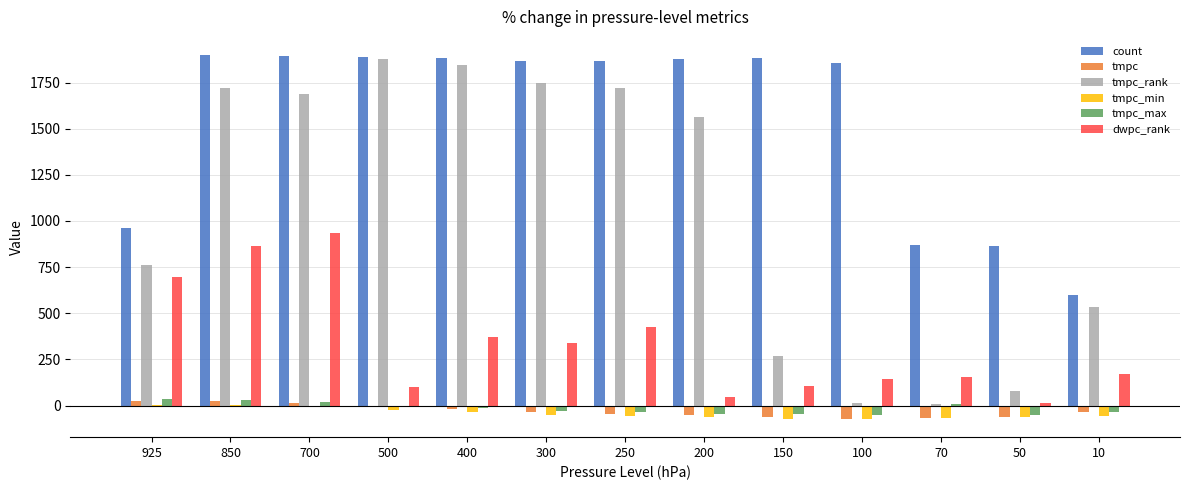

Which series has the largest total across all categories?

count